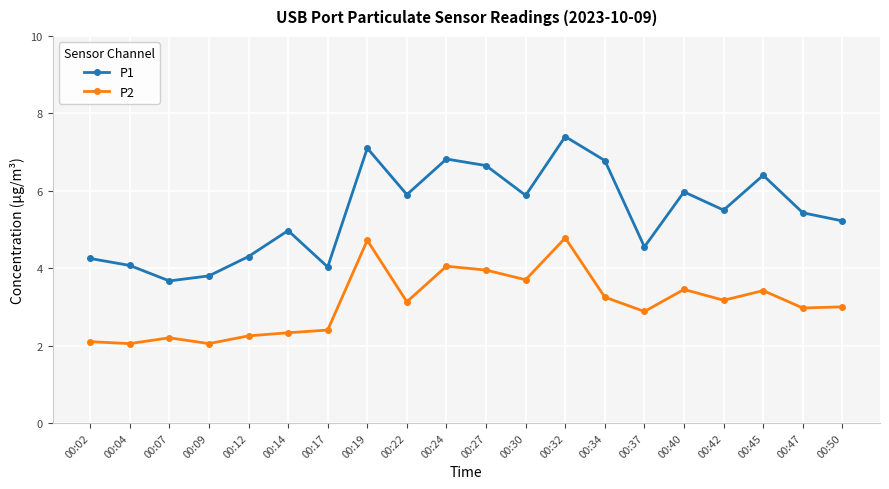

Which series has the largest total across all categories?

P1